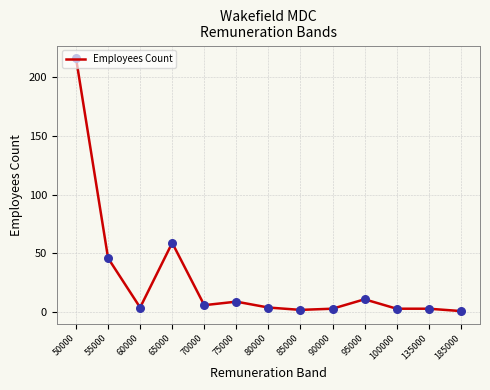

Between 85000 and 65000, which is larger?

65000